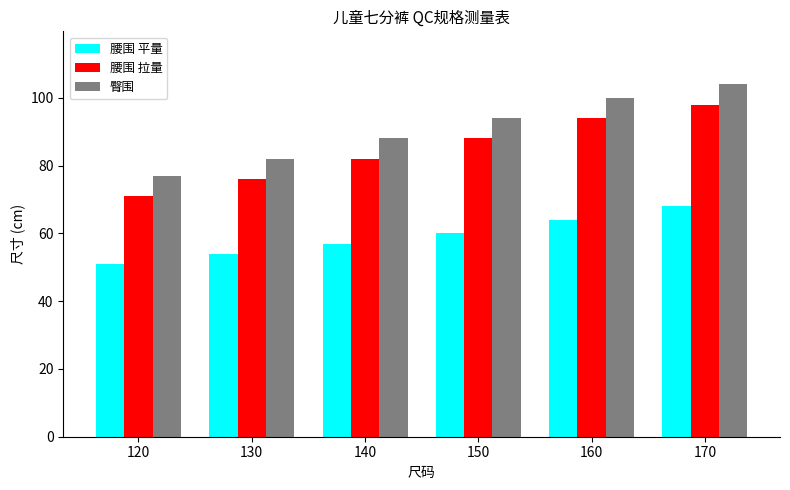

What is the difference between the highest and lowest values at 120?

26